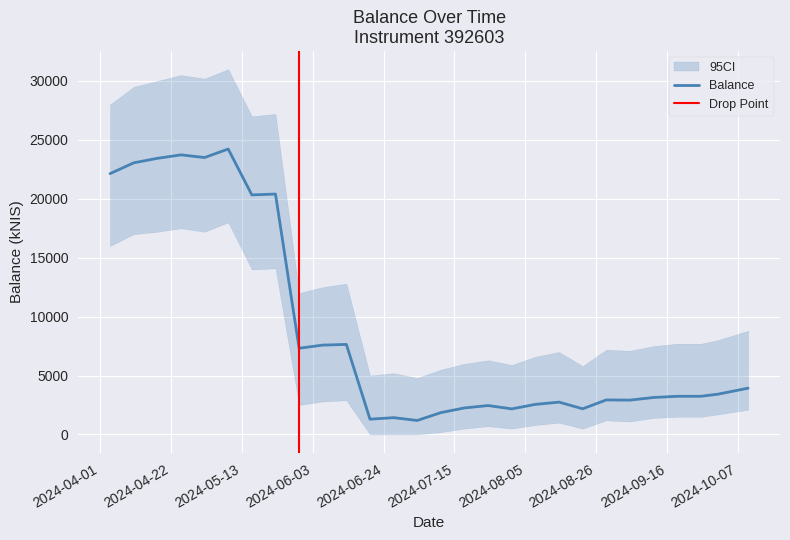

What is the label of the 26th point from the left?

2024-09-26